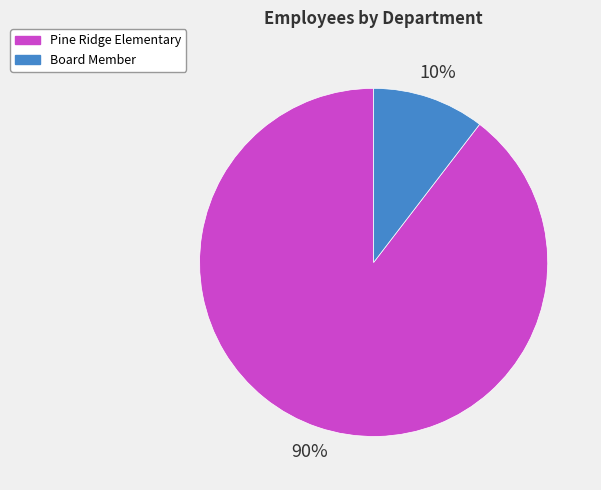

Which slice represents more than half of the pie?

Pine Ridge Elementary